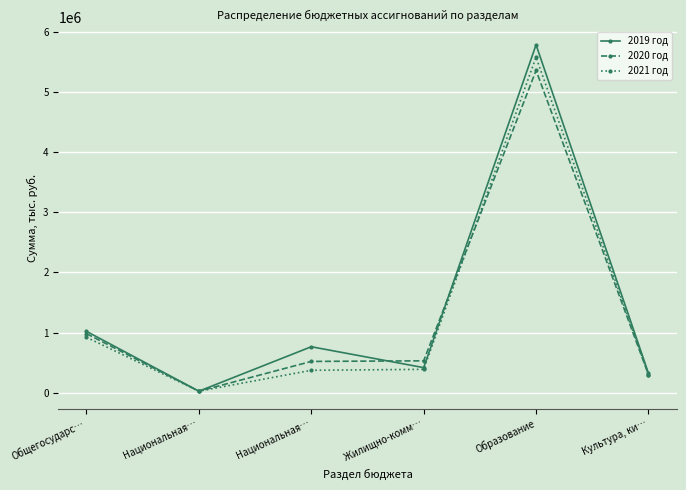

Rank the series by their average value, from highest to lowest.

2019 год, 2020 год, 2021 год